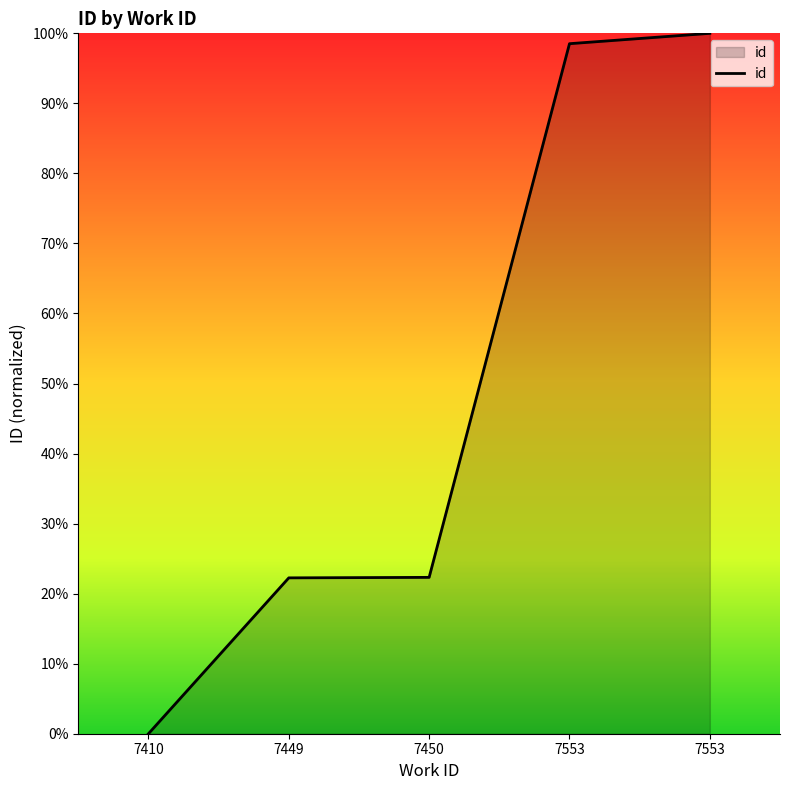

List the labels in order of value, largest first.

7553, 7553, 7450, 7449, 7410